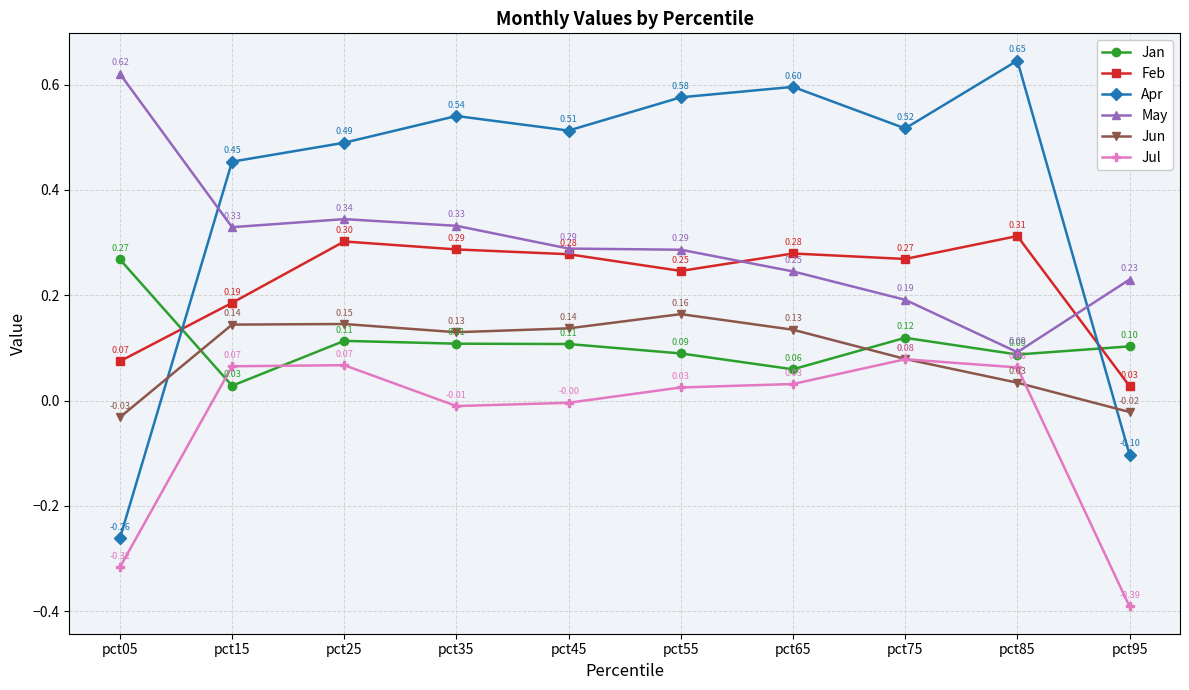

How many Jan values are between 0 and 1?

10